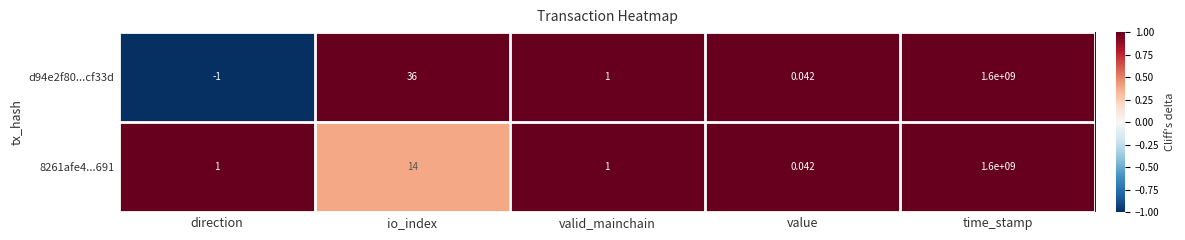

Rank the categories by d94e2f80...cf33d value from highest to lowest.

time_stamp, io_index, valid_mainchain, value, direction